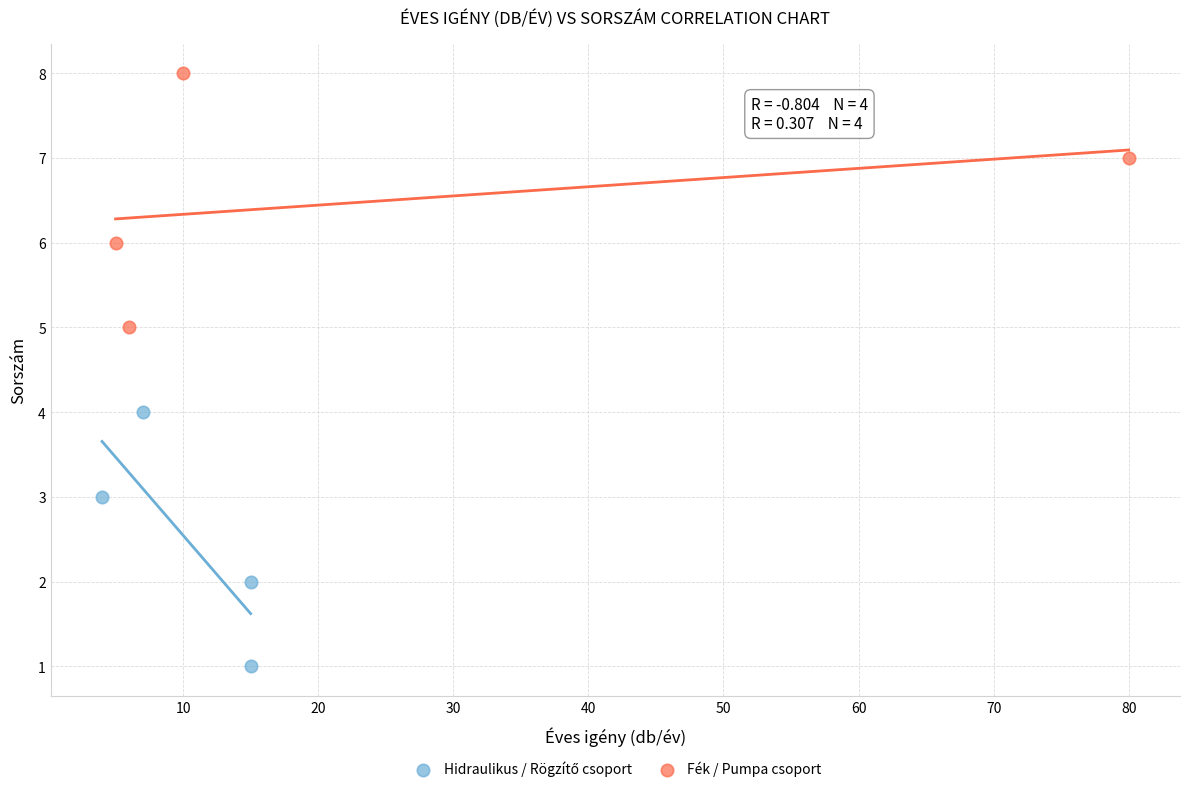

Which series reaches the maximum Y coordinate?

Fék / Pumpa csoport